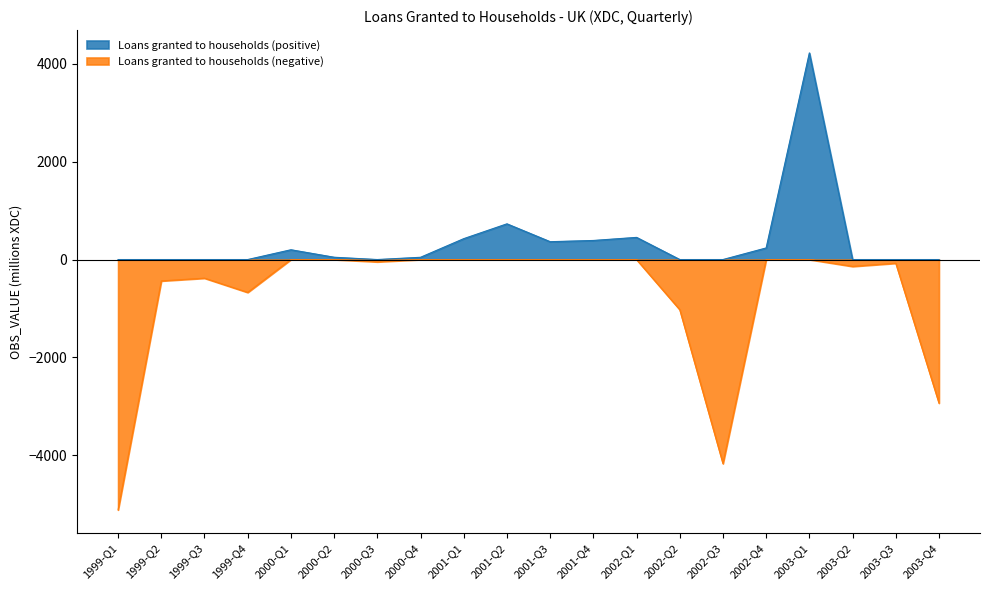

Reading left to right, what are all the values shown in this chart?

Positive flow: 1999-Q1=0	1999-Q2=0	1999-Q3=0	1999-Q4=0	2000-Q1=200	2000-Q2=47	2000-Q3=0	2000-Q4=46	2001-Q1=427	2001-Q2=730	2001-Q3=365	2001-Q4=390	2002-Q1=453	2002-Q2=0	2002-Q3=0	2002-Q4=237	2003-Q1=4225	2003-Q2=0	2003-Q3=0	2003-Q4=0
Negative flow: 1999-Q1=-5119	1999-Q2=-437	1999-Q3=-381	1999-Q4=-672	2000-Q1=0	2000-Q2=0	2000-Q3=-46	2000-Q4=0	2001-Q1=0	2001-Q2=0	2001-Q3=0	2001-Q4=0	2002-Q1=0	2002-Q2=-1025	2002-Q3=-4173	2002-Q4=0	2003-Q1=0	2003-Q2=-140	2003-Q3=-75	2003-Q4=-2936